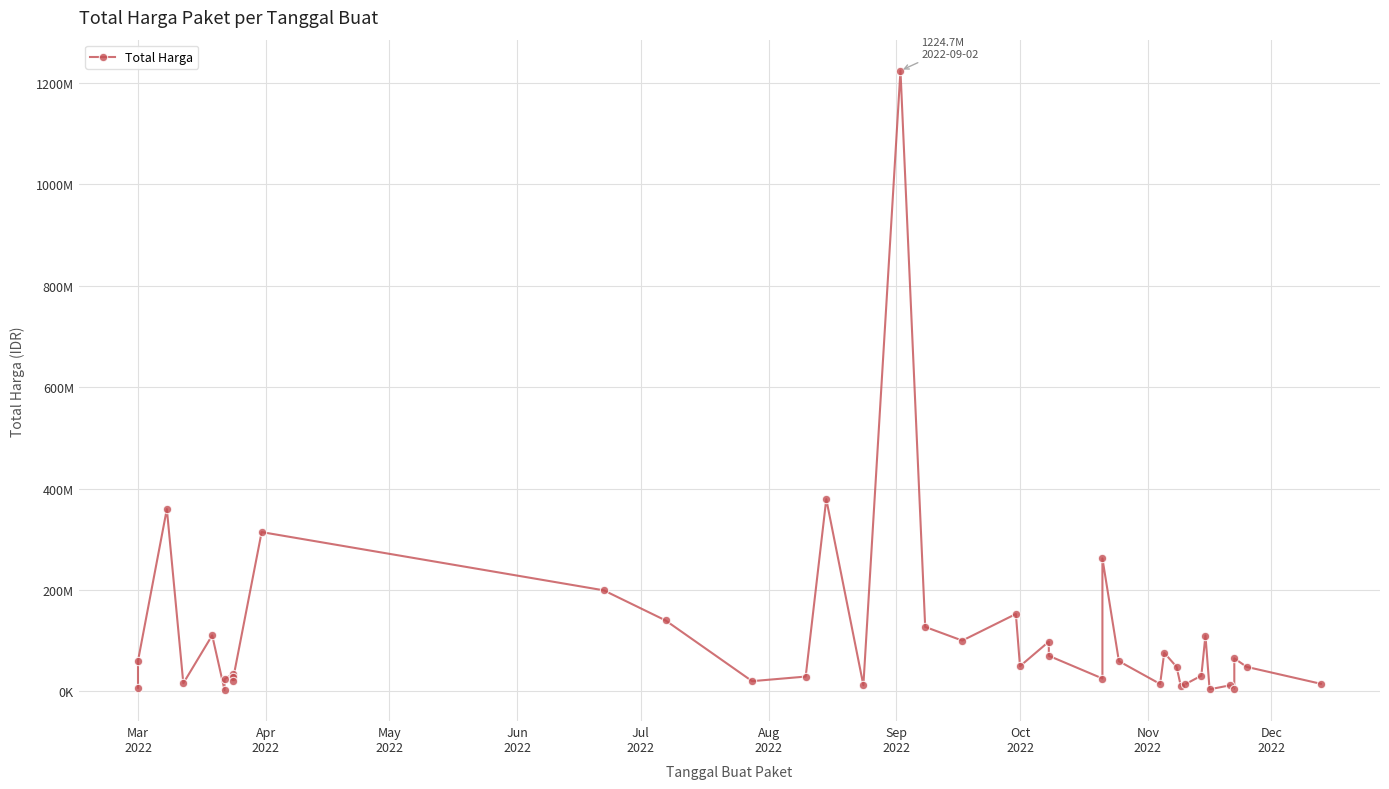

What is the greatest value displayed?

1224682000